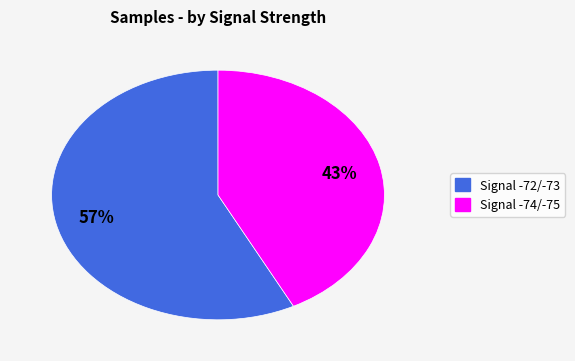

To the nearest percent, what is the average slice percentage?

50%